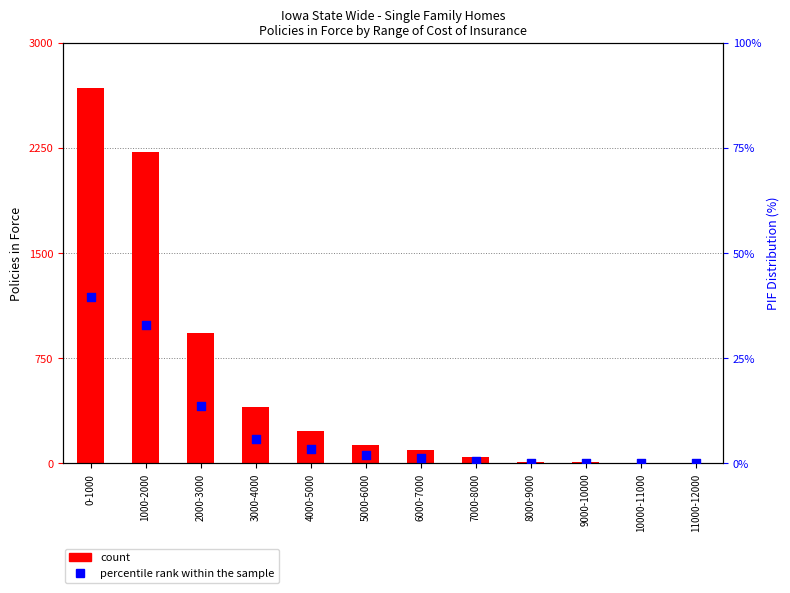

At which category is the sum across all series the highest?

0-1000